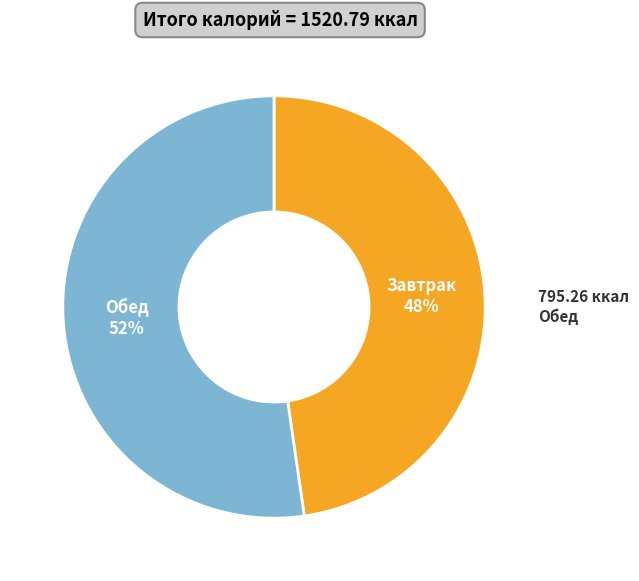

To the nearest percent, what portion does Завтрак represent?

48%